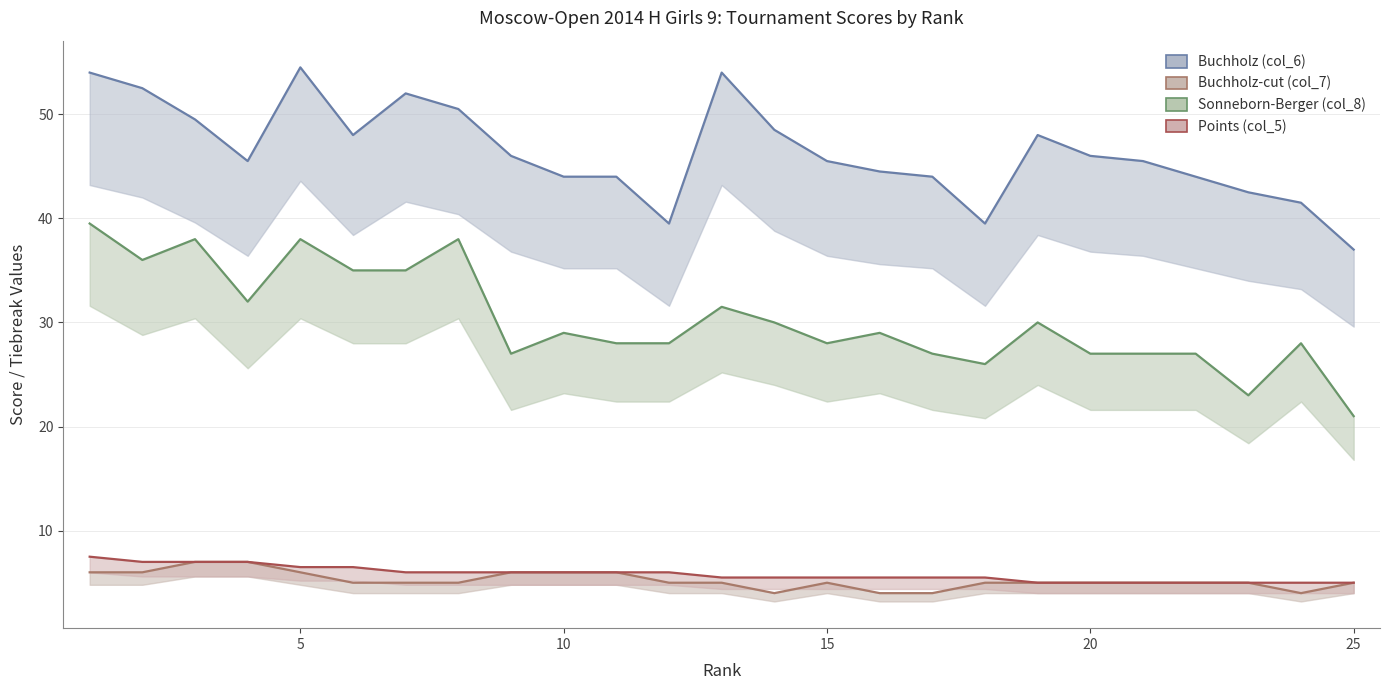

What is the spread (max minus min) of values at 14?

44.5